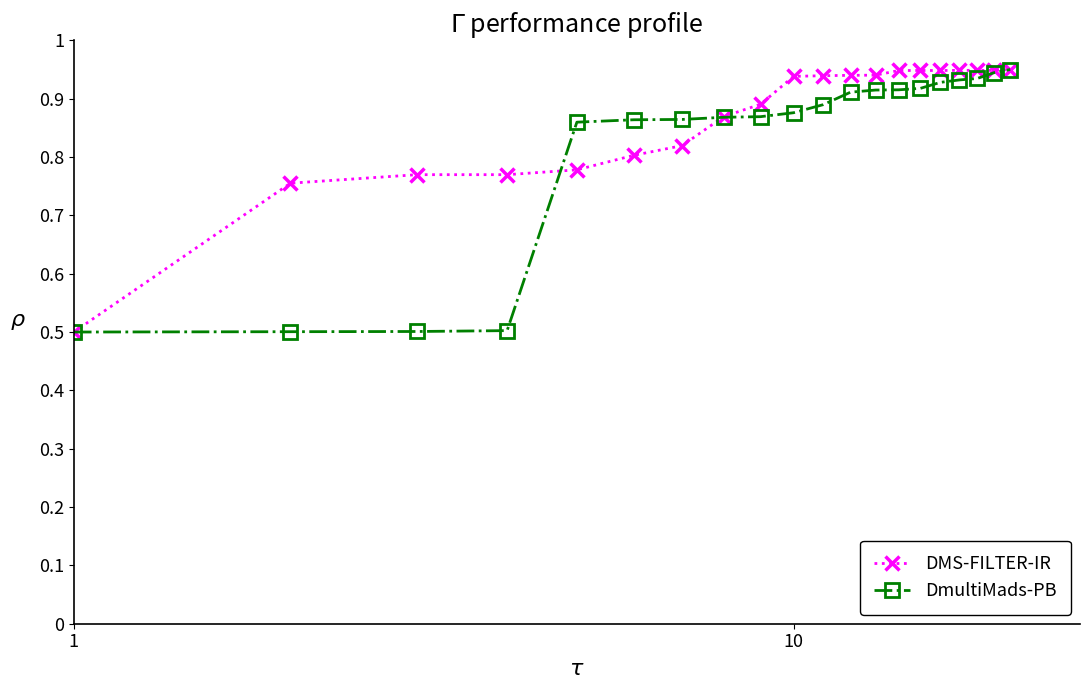

Count the DmultiMads-PB values in the range 0 to 1.

20